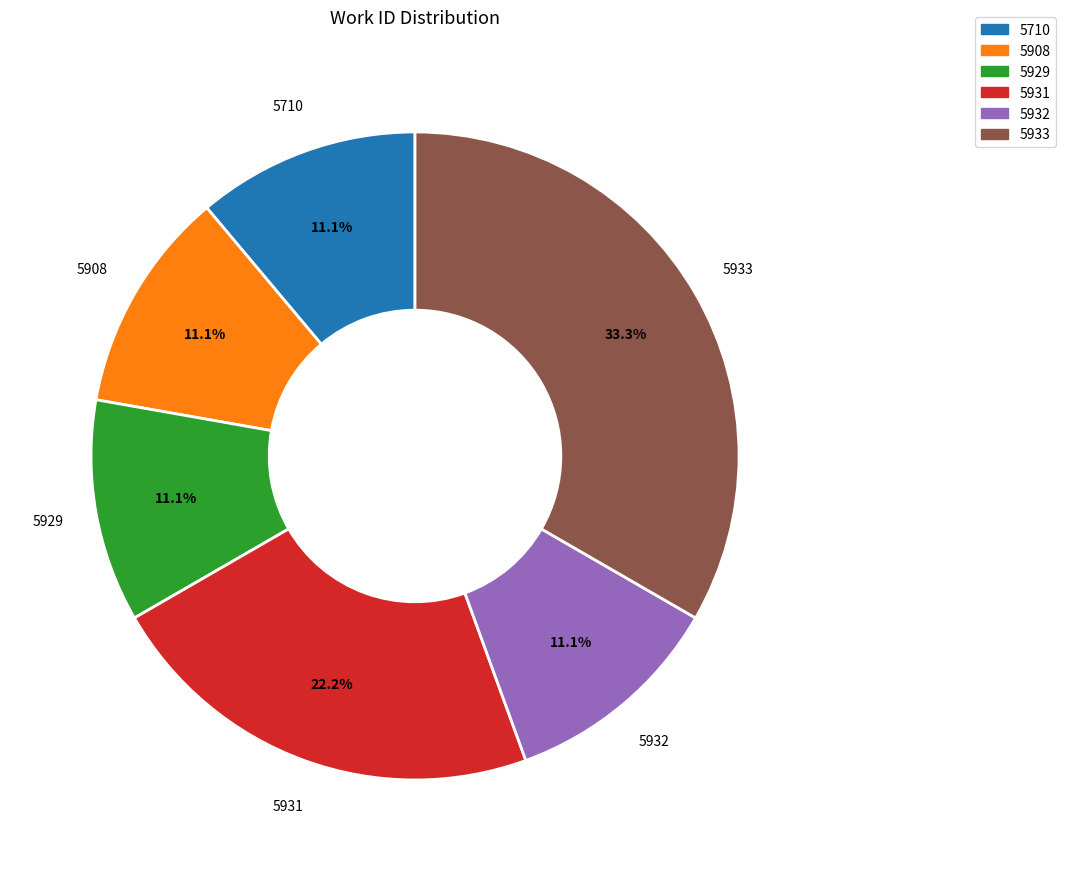

How many slices are in this pie chart?

6